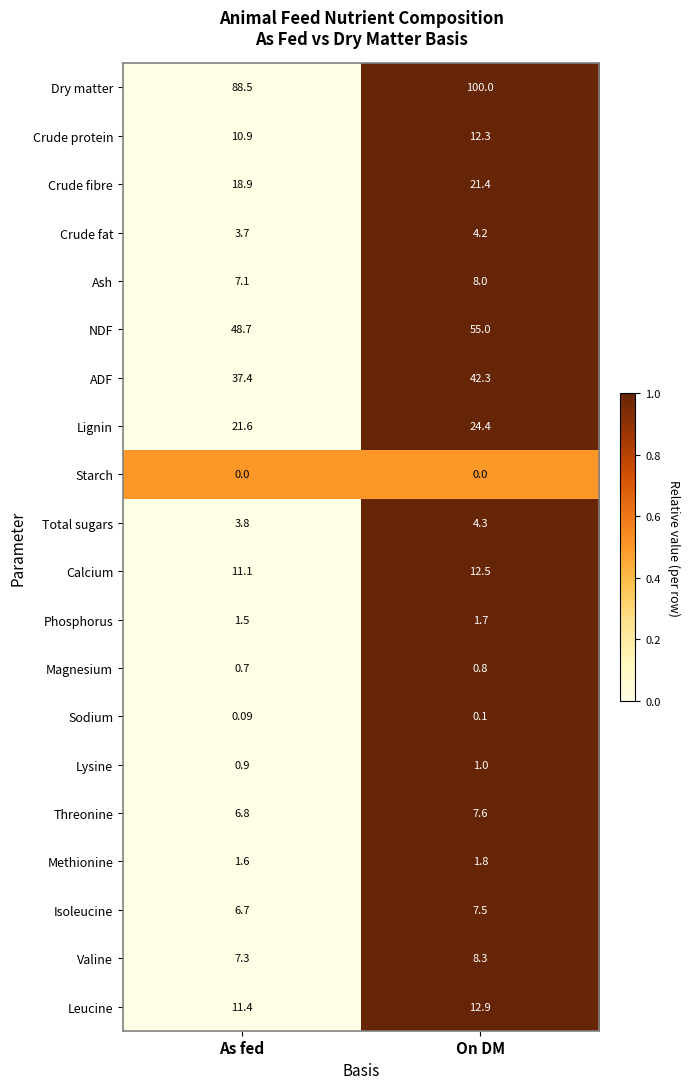

At which label does Total sugars first exceed 4?

On DM